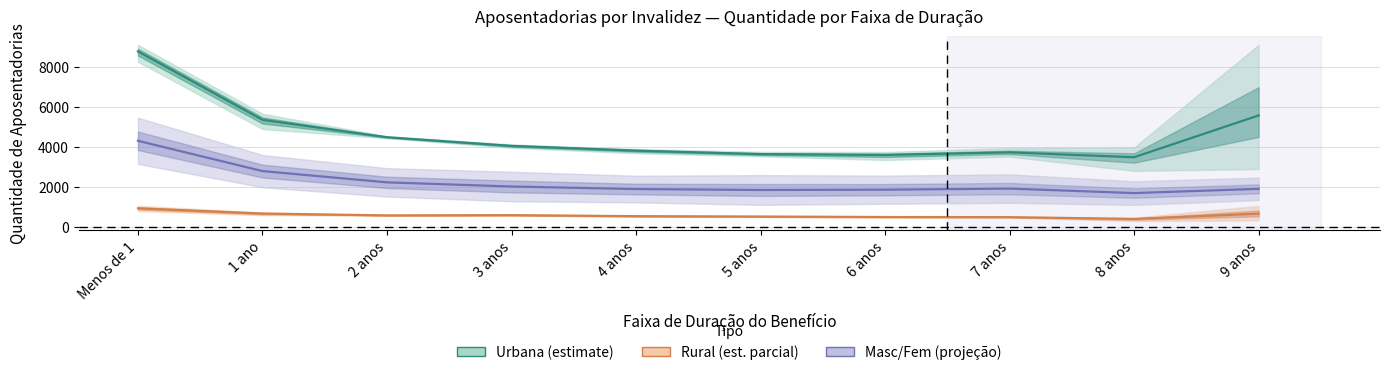

At which category is the sum across all series the highest?

Menos de 1